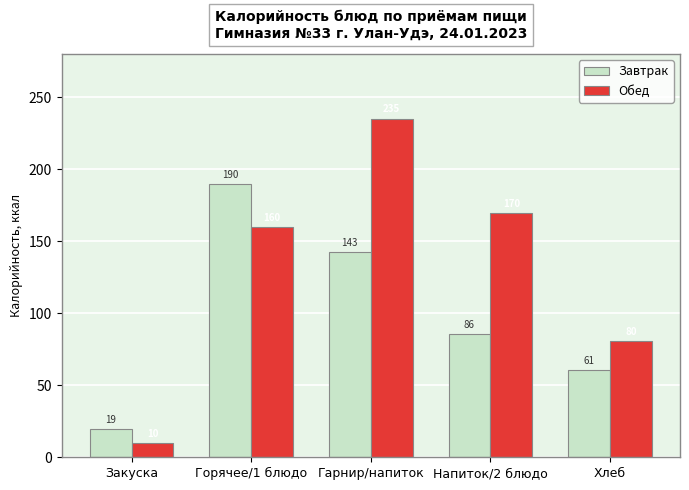

Rank the series at Гарнир/напиток from highest to lowest value.

Обед, Завтрак